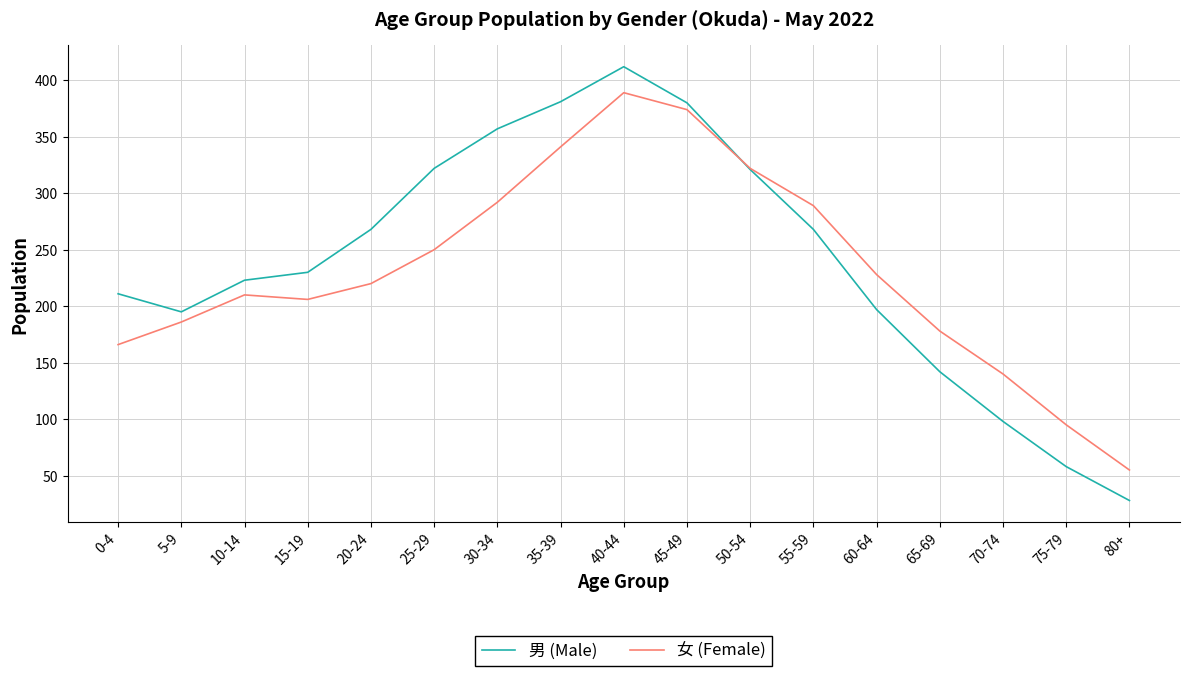

Which category has the highest value across all series?

40-44